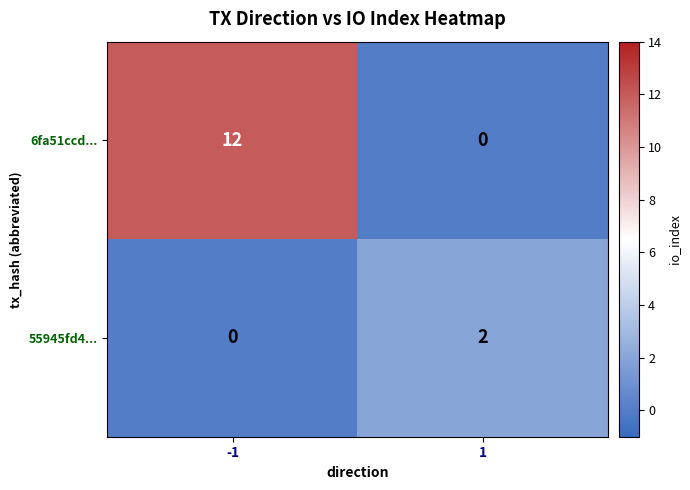

What is the average value of the 6fa51ccd... series?

6